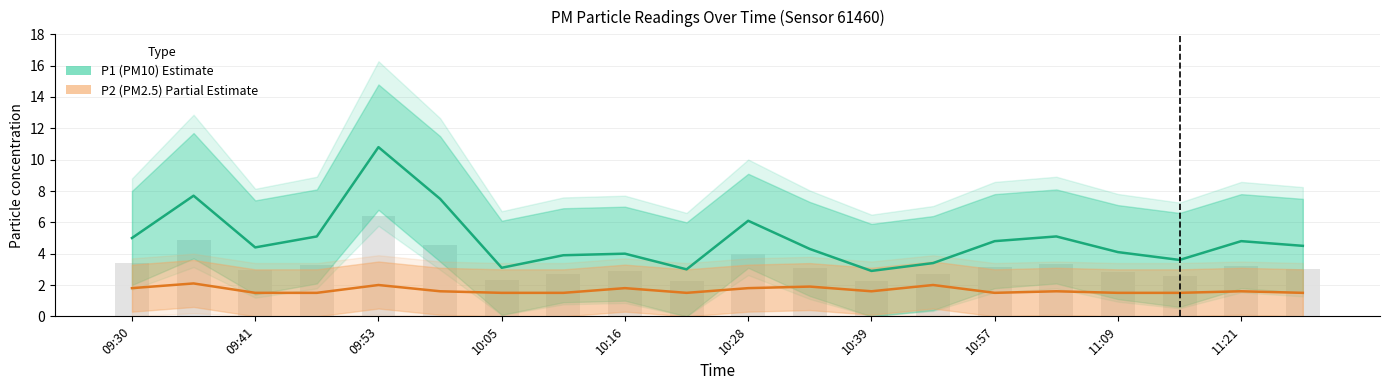

At 10:05, list the series in order from smallest to largest.

P2 (PM2.5), P1 (PM10)